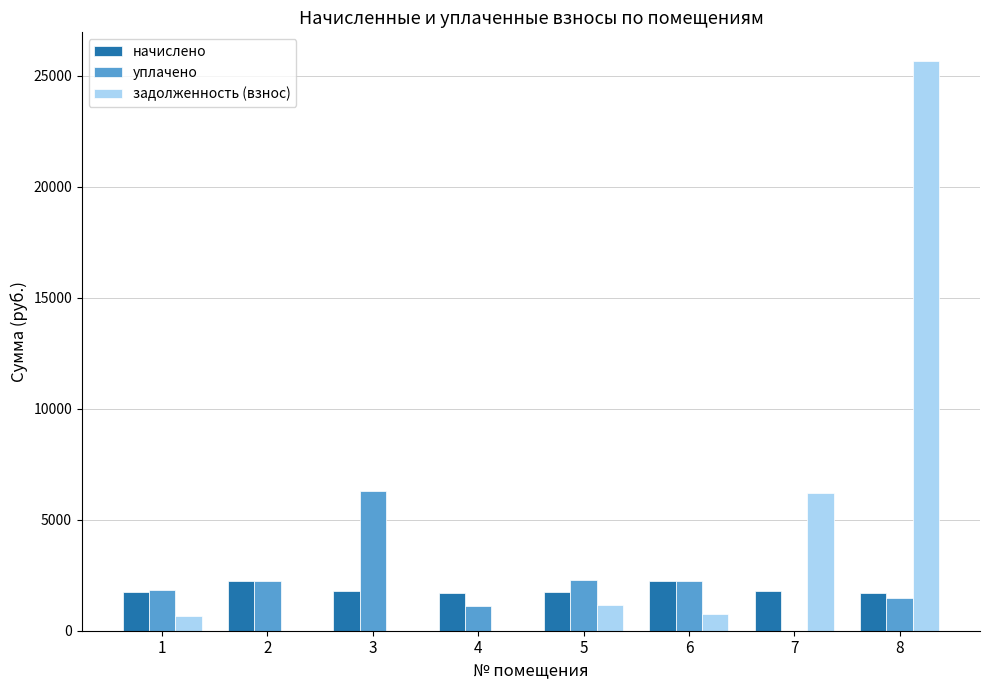

The value of начислено at 8 is 1712.0. True or false?

True